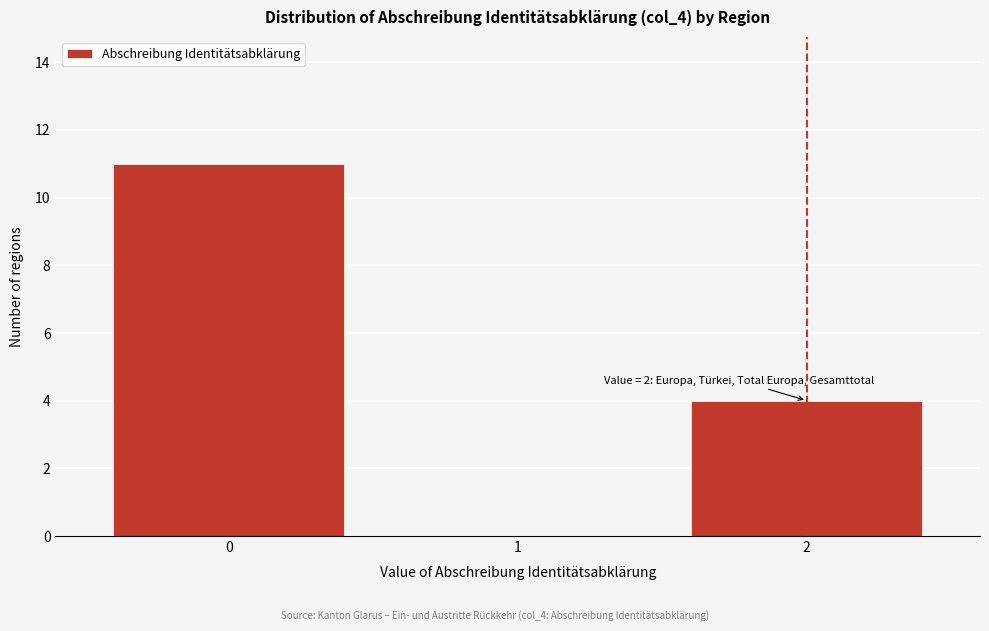

Over which range of the x-axis is the bar tallest?

-0.5 to 0.5